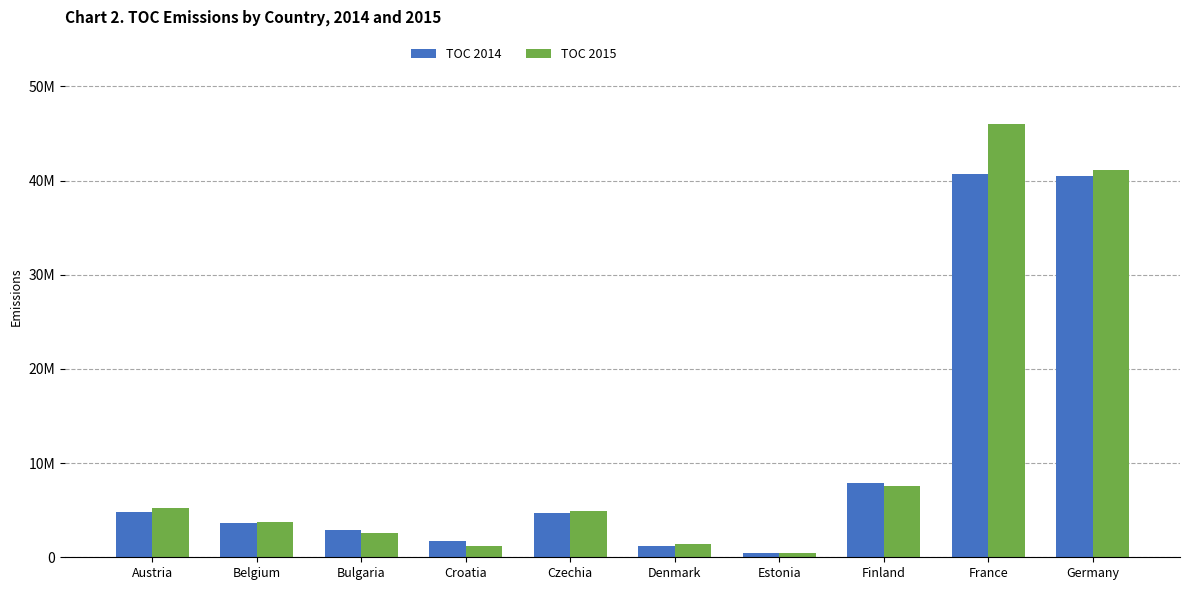

Reading left to right, what are all the values shown in this chart?

TOC 2014: Austria=4778200	Belgium=3594300	Bulgaria=2912700	Croatia=1691000	Czechia=4707700	Denmark=1167800	Estonia=452300	Finland=7916500	France=40731000	Germany=40469700
TOC 2015: Austria=5219800	Belgium=3737800	Bulgaria=2590400	Croatia=1181800	Czechia=4941800	Denmark=1375700	Estonia=409400	Finland=7523100	France=46042000	Germany=41116300